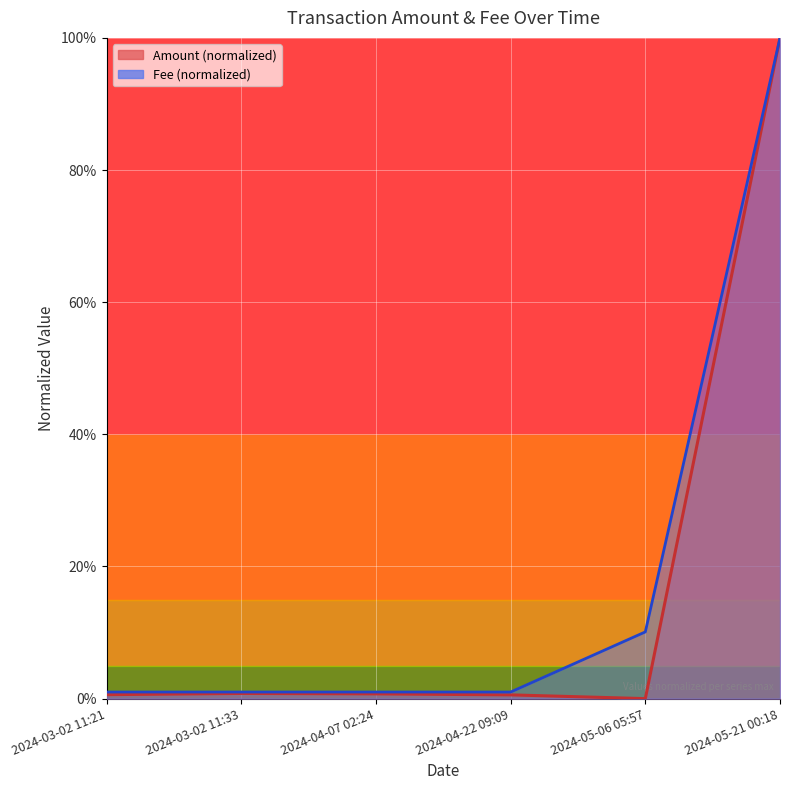

Where is the first local minimum for Amount?

2024-05-06 05:57